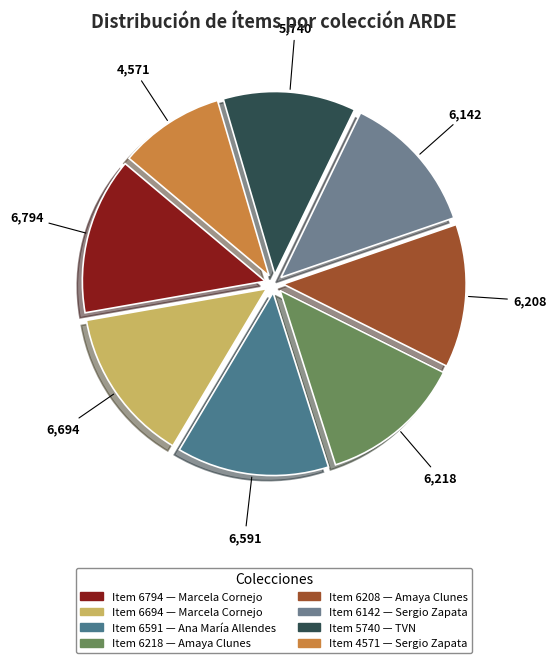

How many slices are in this pie chart?

8